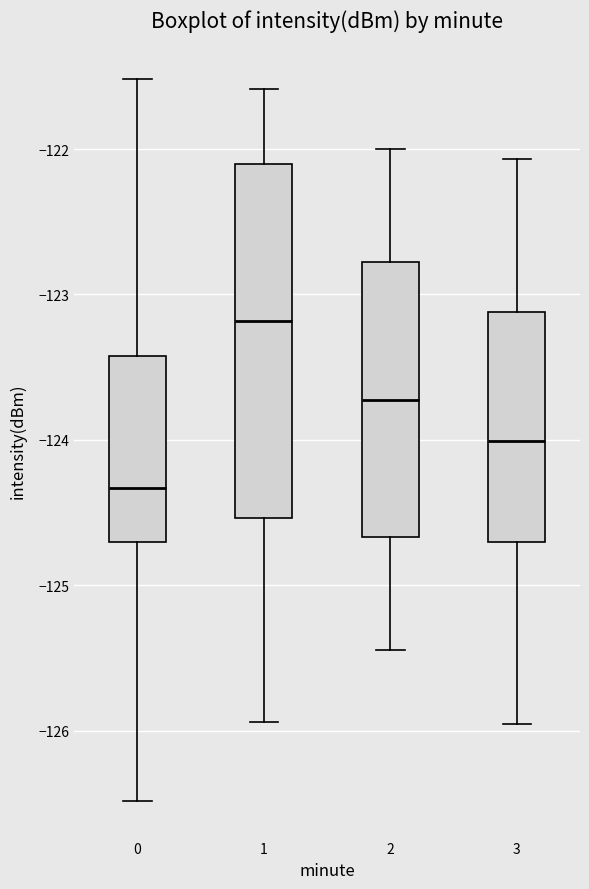

Where is the lower edge of the box at x = 3 on the y-axis? The values are not printed on the chart, so give them approximately, as read against the axis.

-124.7